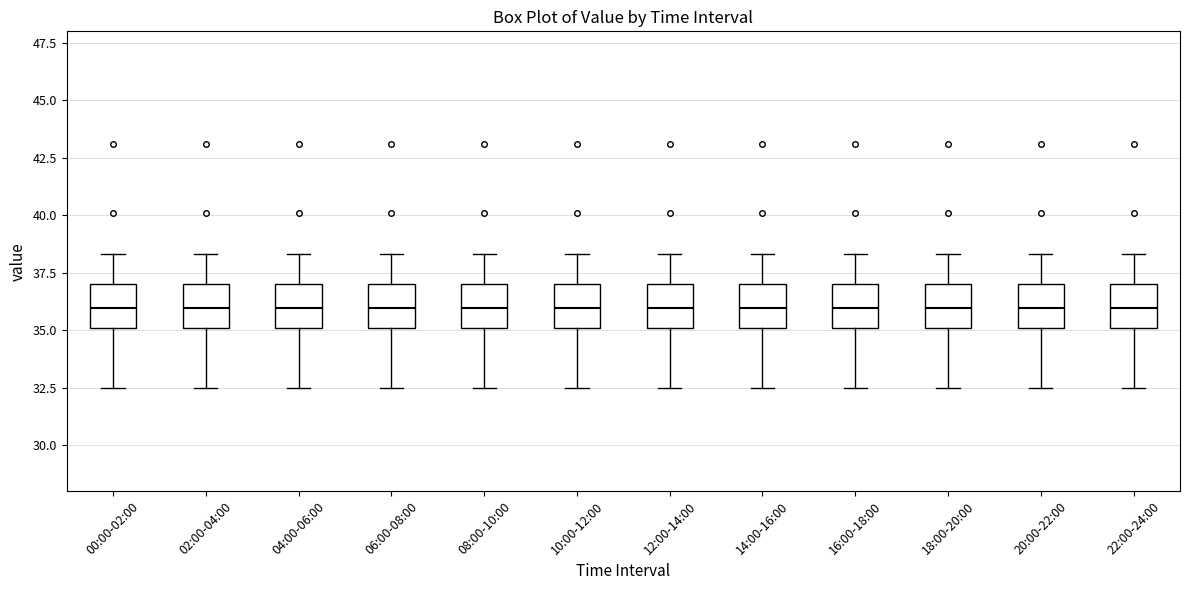

Where is the lower edge of the box for 12:00-14:00 on the y-axis? The values are not printed on the chart, so give them approximately, as read against the axis.

35.0